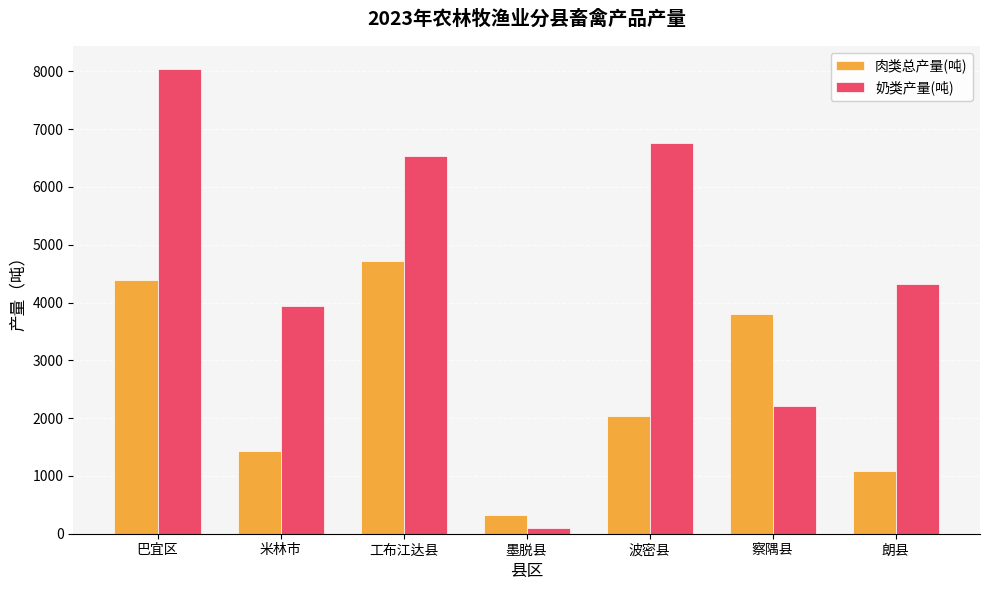

At 波密县, list the series in order from largest to smallest.

奶类产量(吨), 肉类总产量(吨)